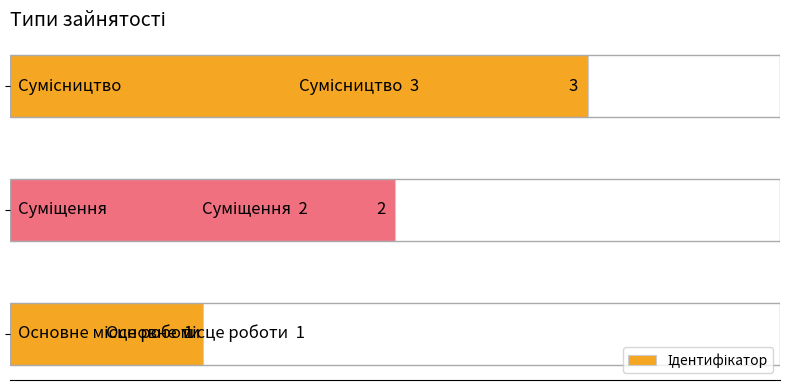

What is the difference between the maximum and minimum values?

2